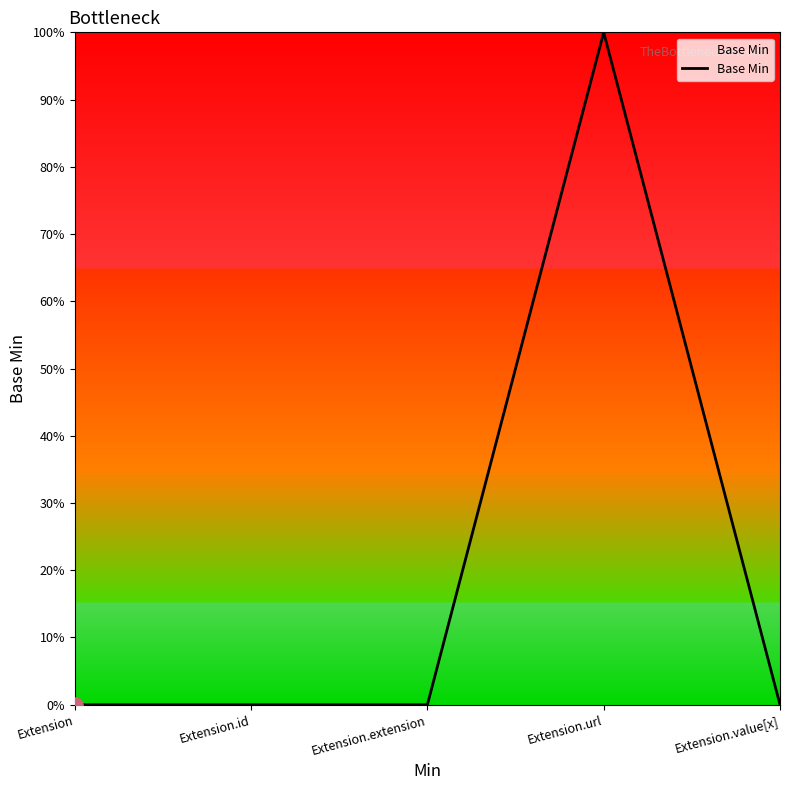

Between Extension.extension and Extension.url, which is larger?

Extension.url